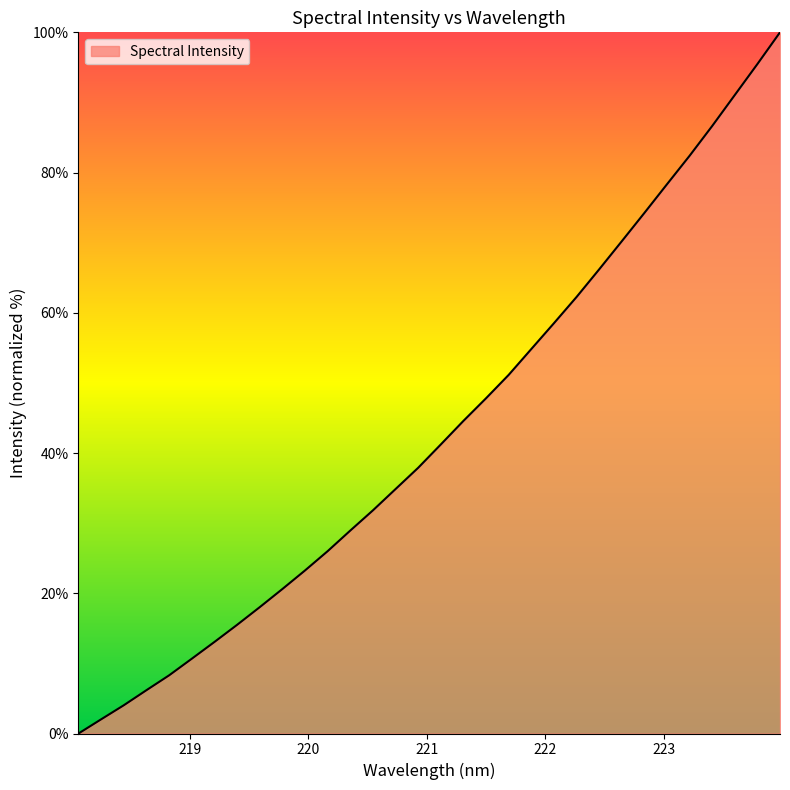

What is the difference between the second highest and minimum values?

95.5